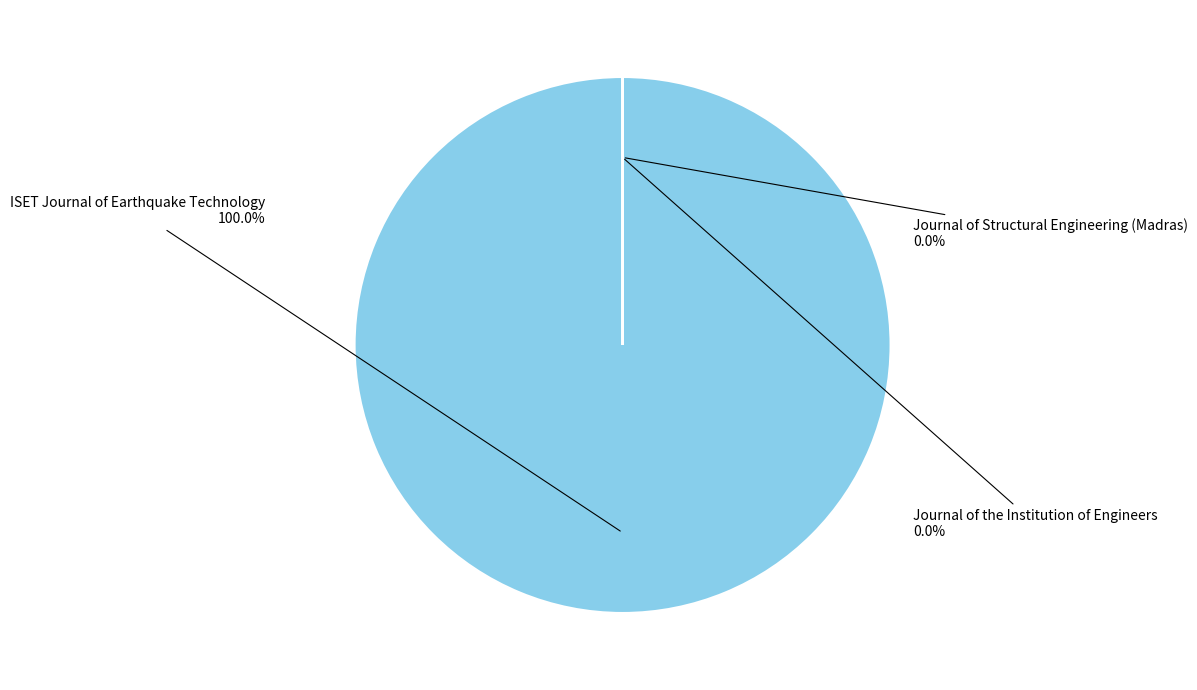

Does any single category account for the majority?

Yes